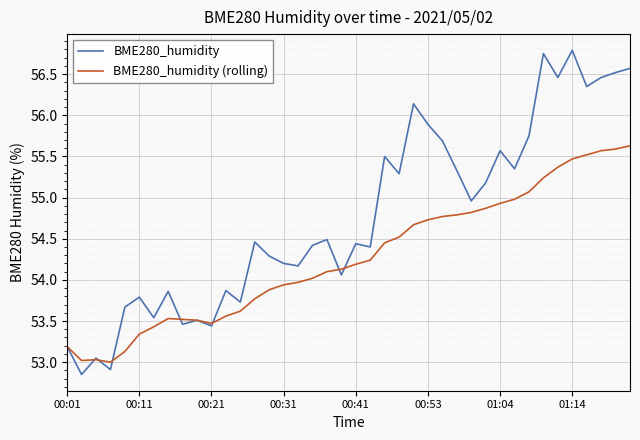

Rank the series by their maximum value, from highest to lowest.

BME280_humidity, BME280_humidity (rolling)